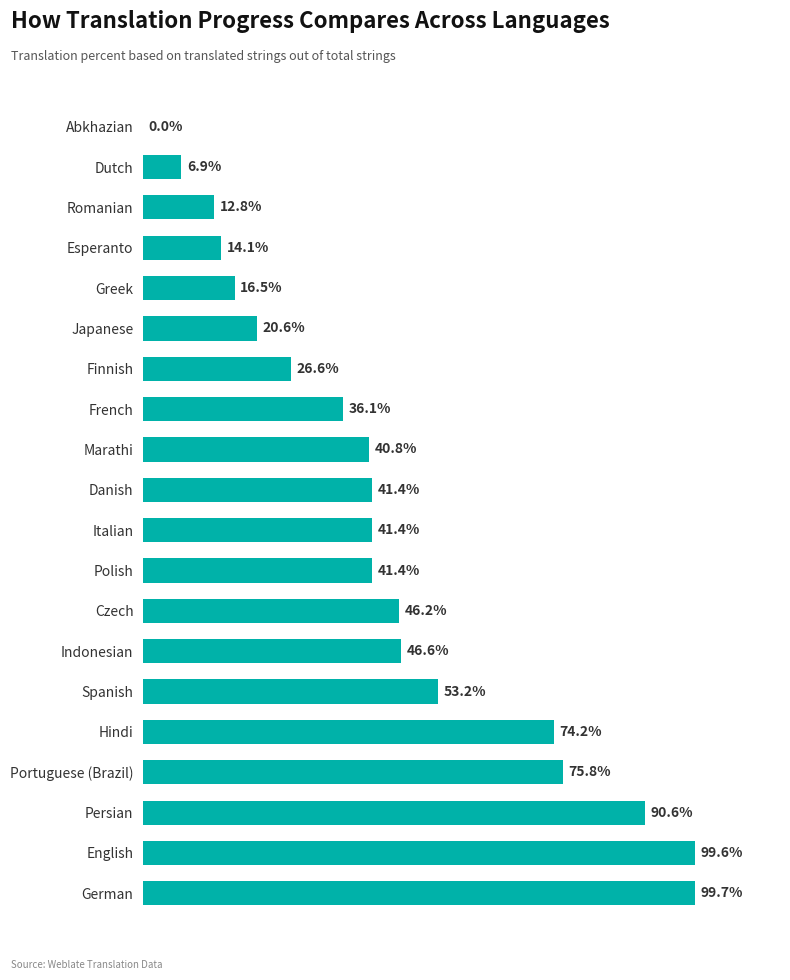

Which has a higher value, Czech or Marathi?

Czech